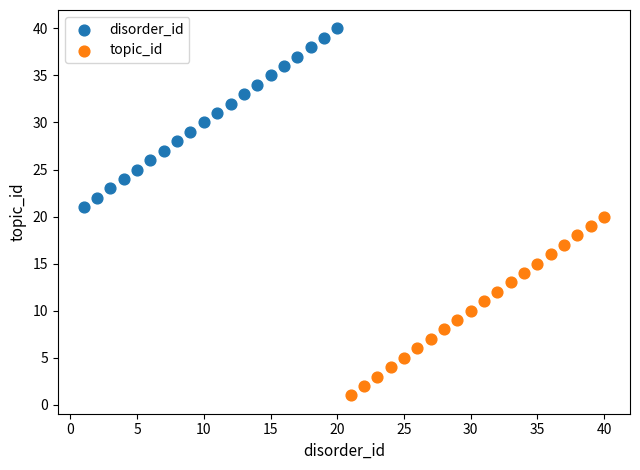

Which series reaches the minimum Y coordinate?

topic_id